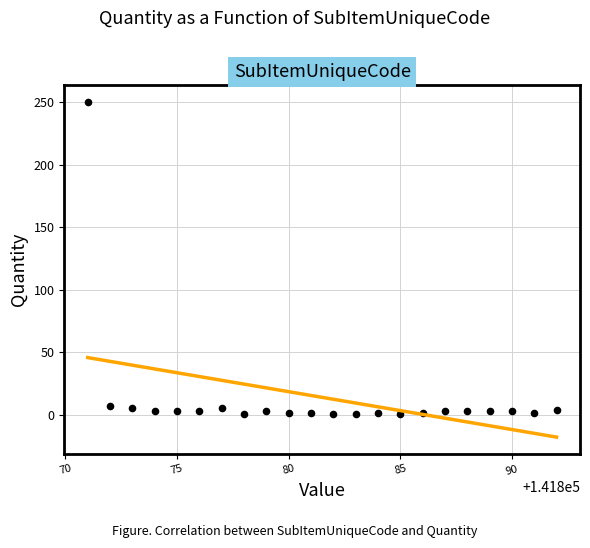

What is the range of Y values (max minus min)?

249